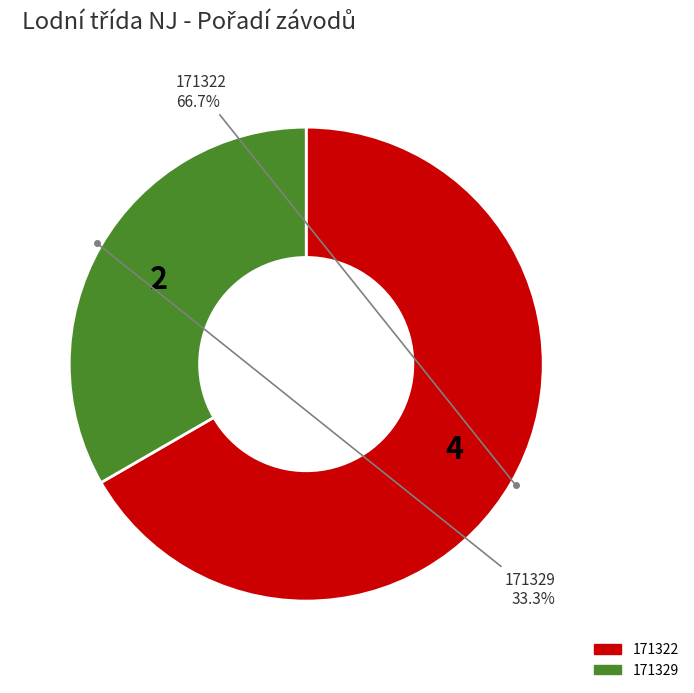

What is the total percentage of 171329 and 171322?

100.0%